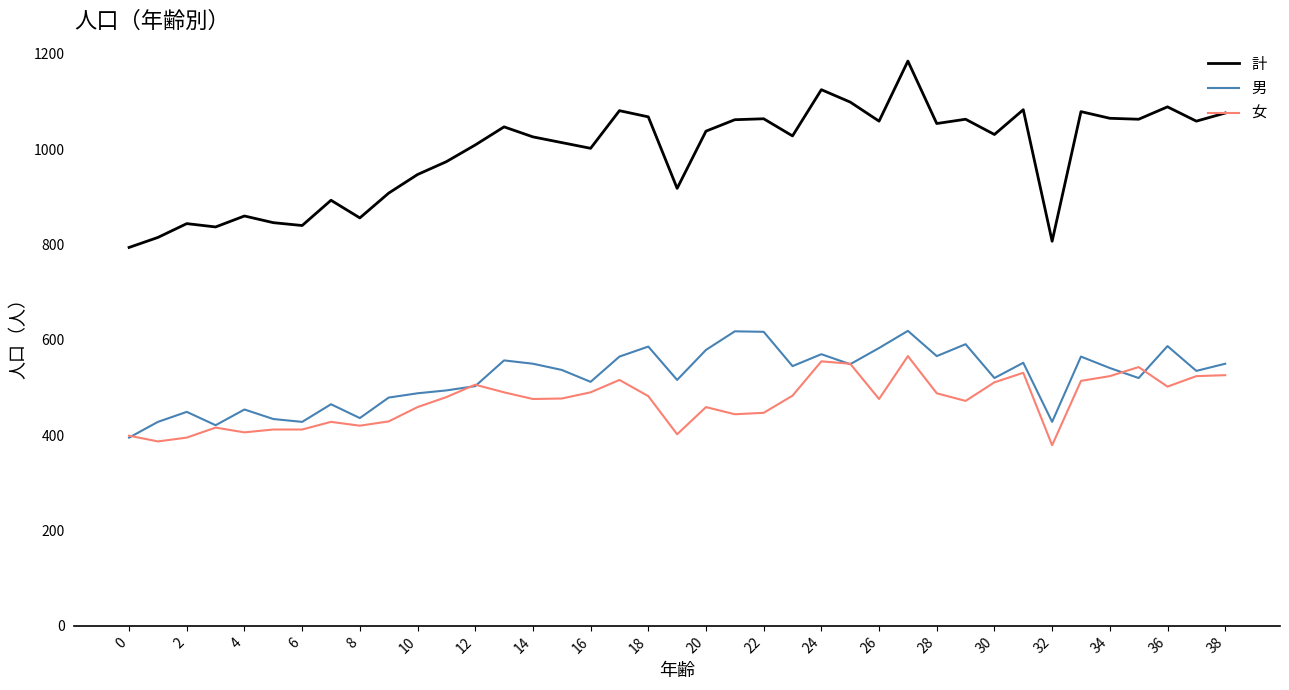

List the series in order of their peak value, lowest first.

女, 男, 計